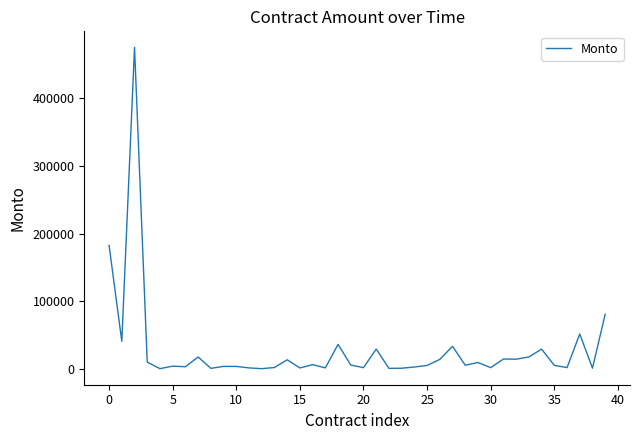

How many categories are shown in the chart?

40